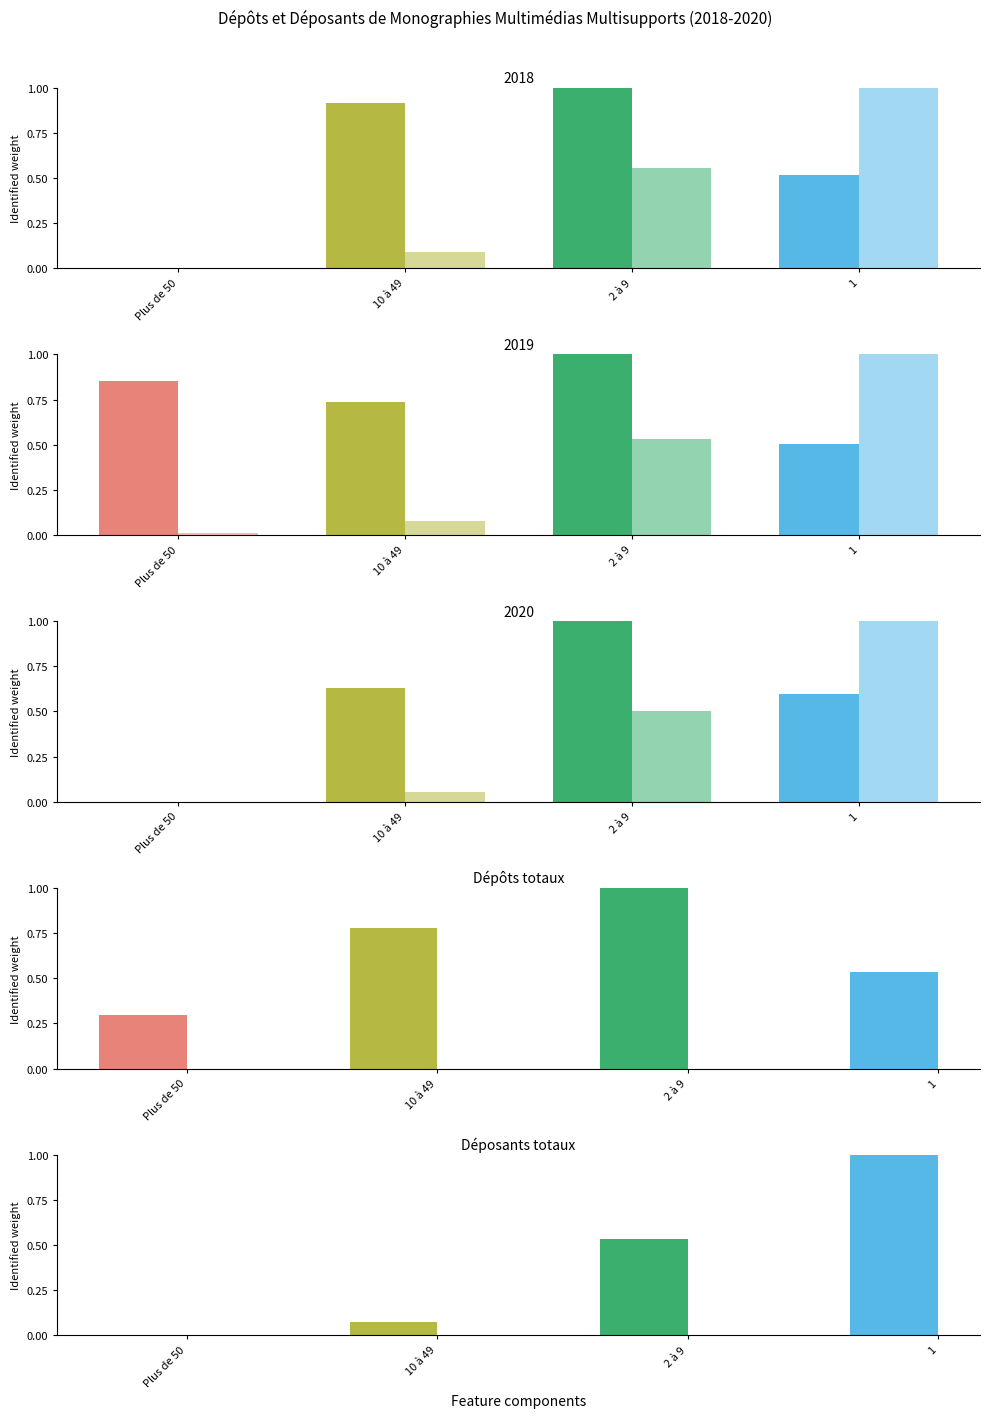

True or false: Dépôts has a value of 0.3 at 1.

False